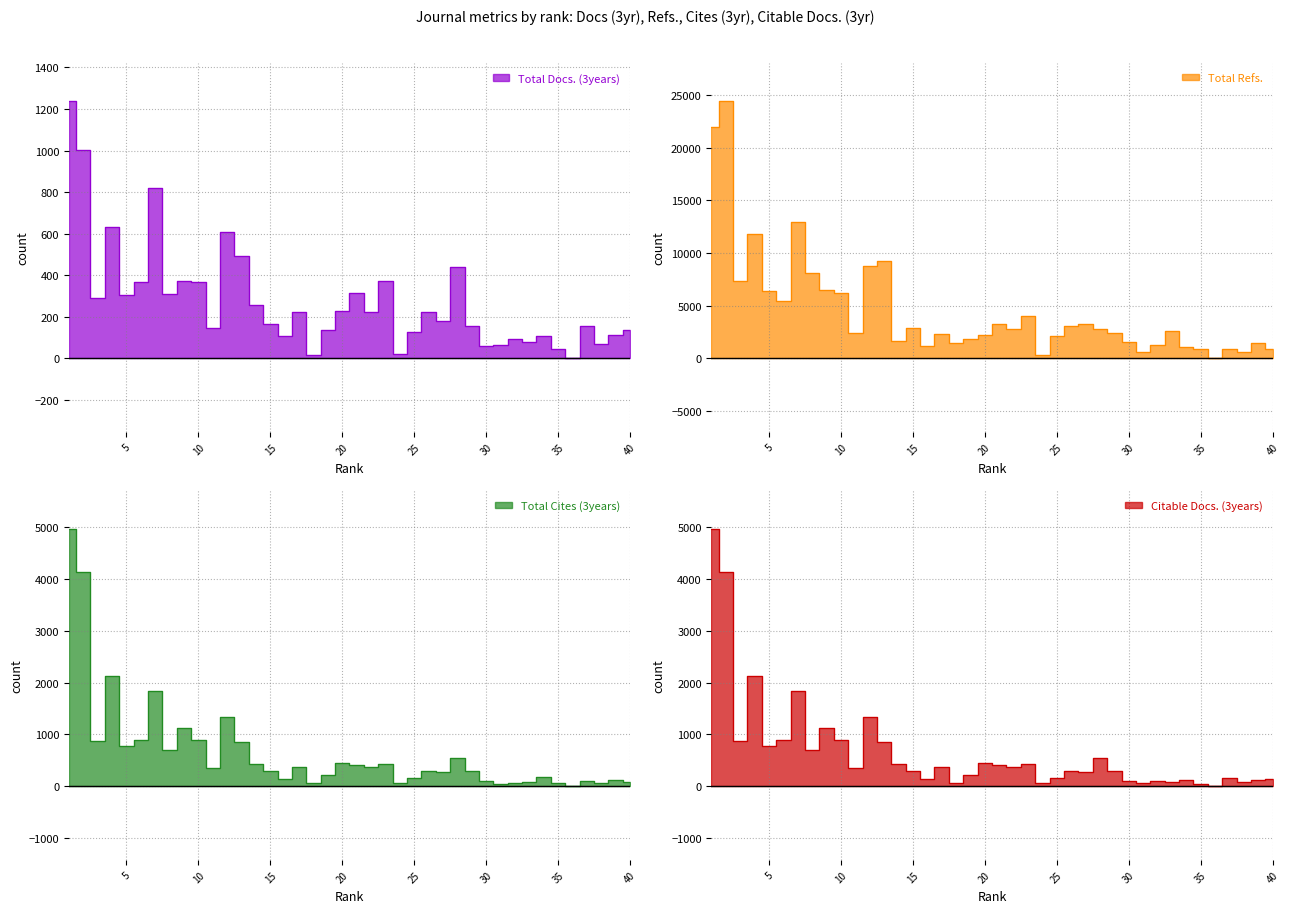

At how many categories does at least one series exceed 12624?

3